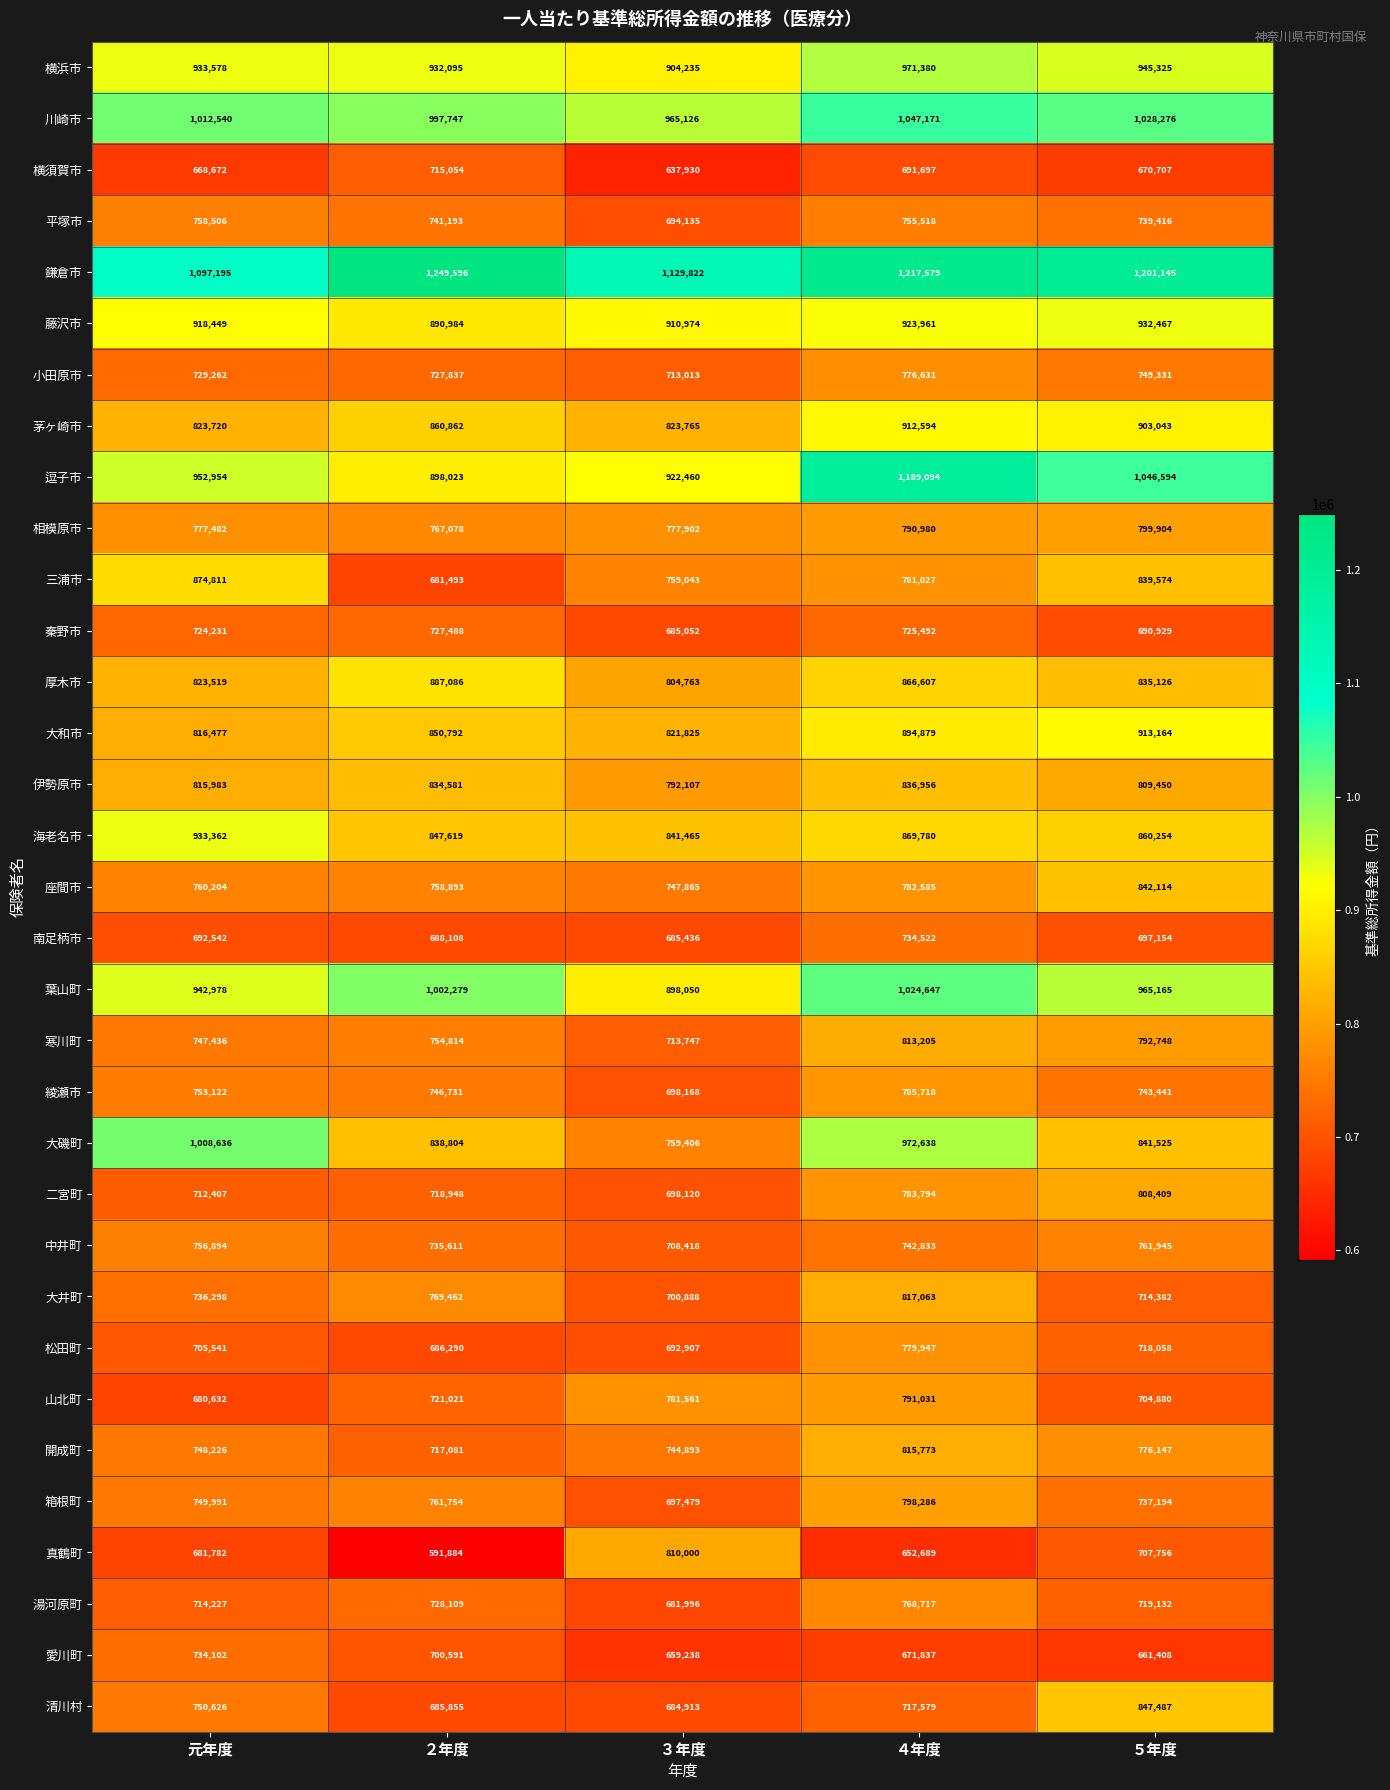

What is the difference between the second highest and second lowest values in the 南足柄市 series?

9046